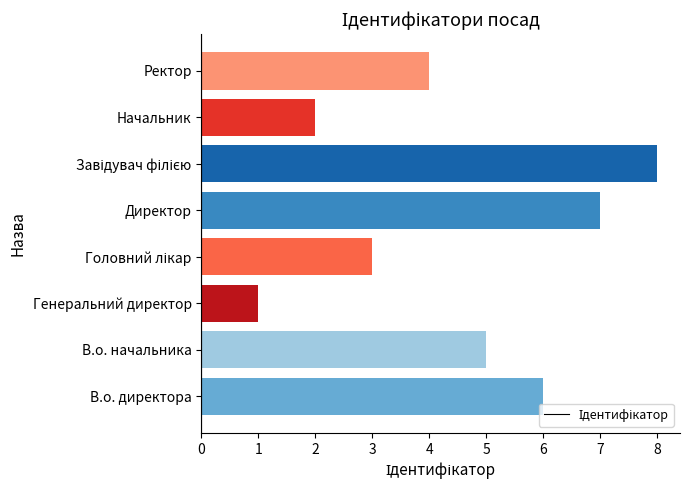

How many bars are there in total?

8